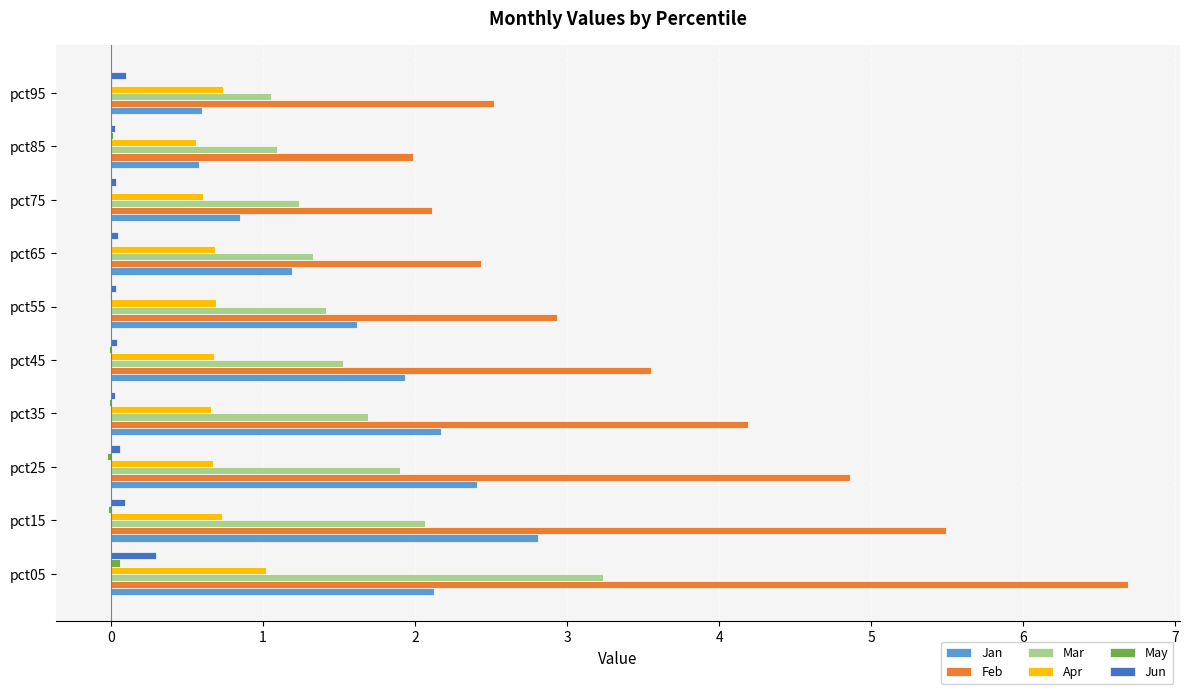

The Jan series shows 2.2 at pct35. True or false?

True